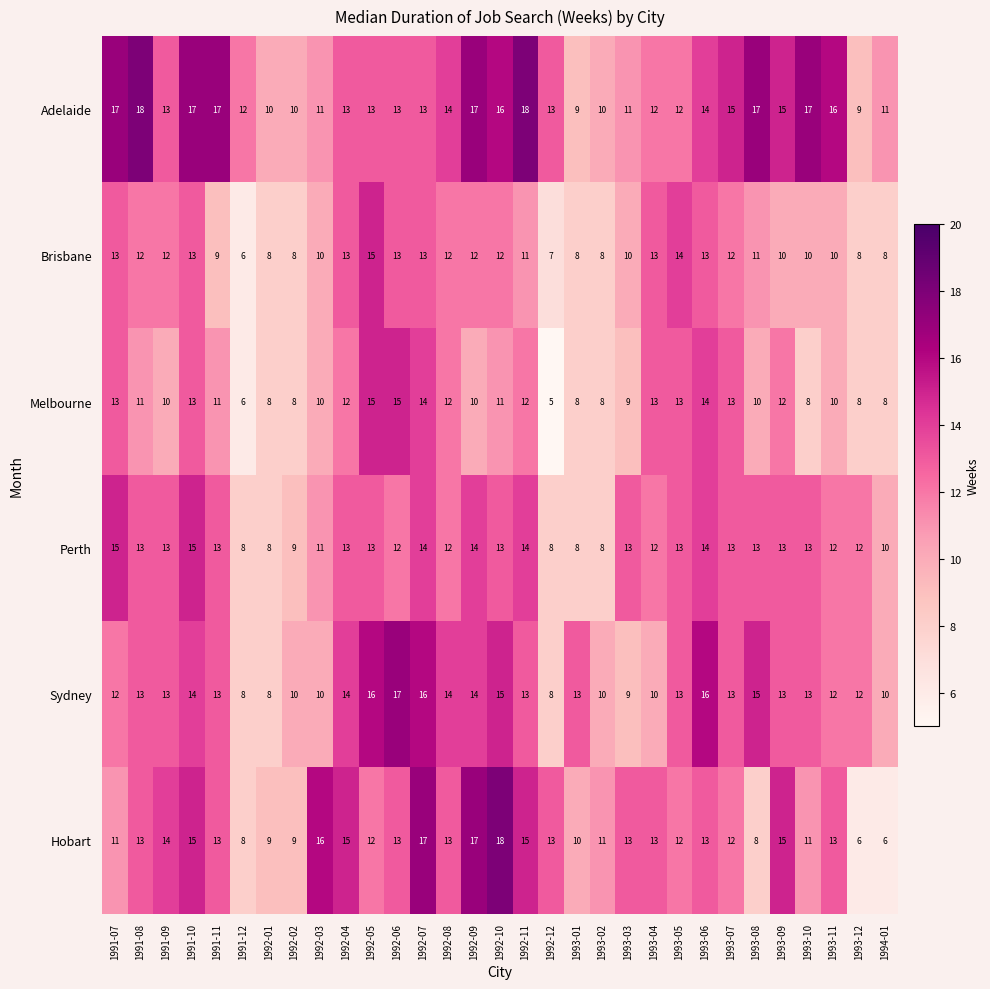

What is the minimum value shown in the chart?

5